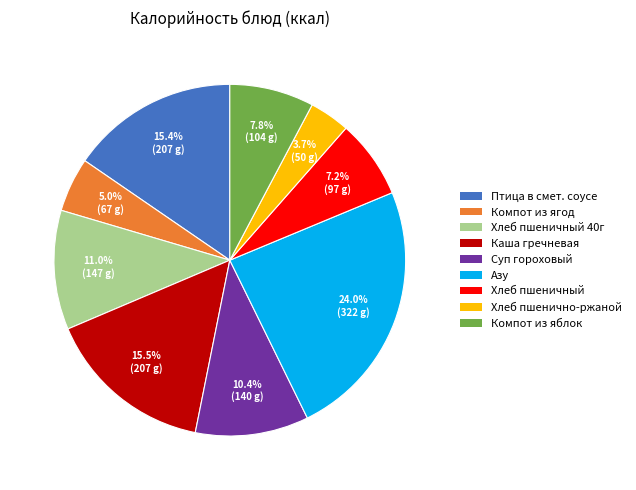

Which has a higher value, Хлеб пшеничный 40г or Компот из ягод?

Хлеб пшеничный 40г